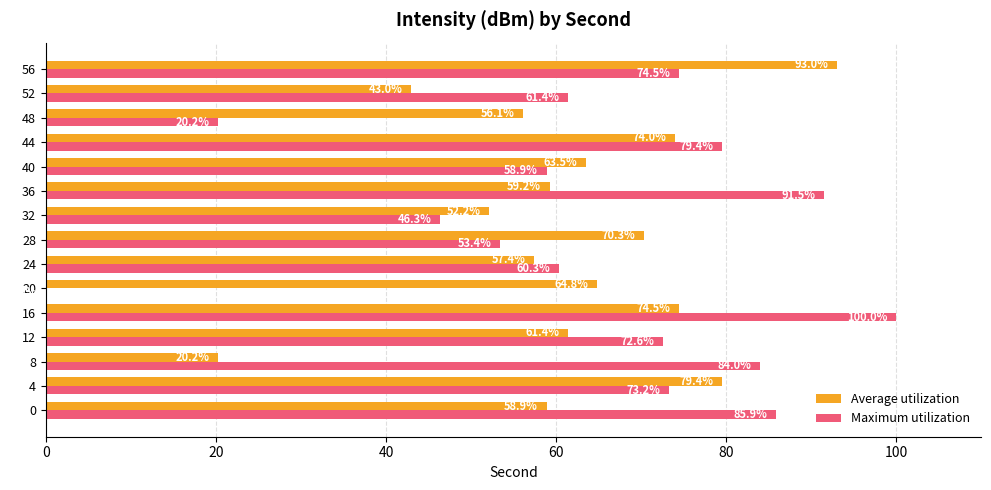

Which label corresponds to the largest value in the chart?

16